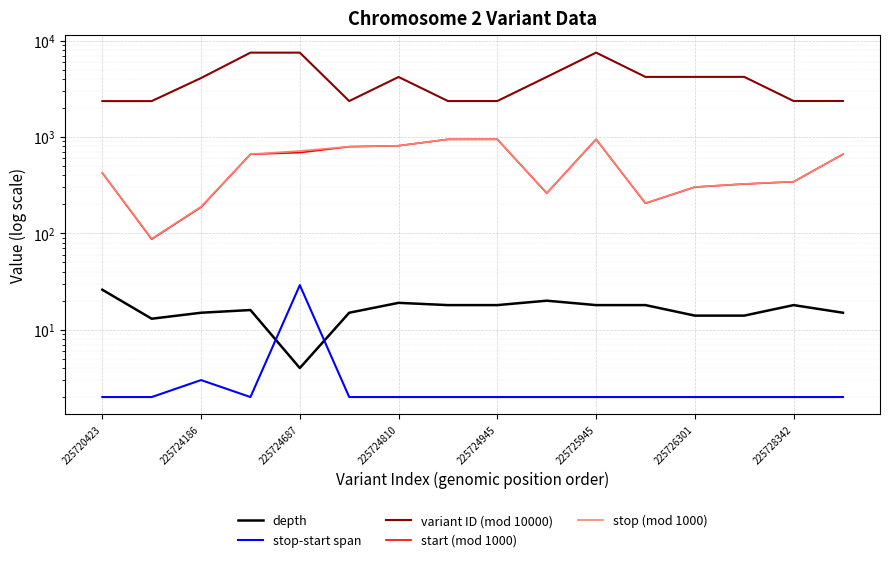

The stop-start span series shows 2 at 225725945. True or false?

True